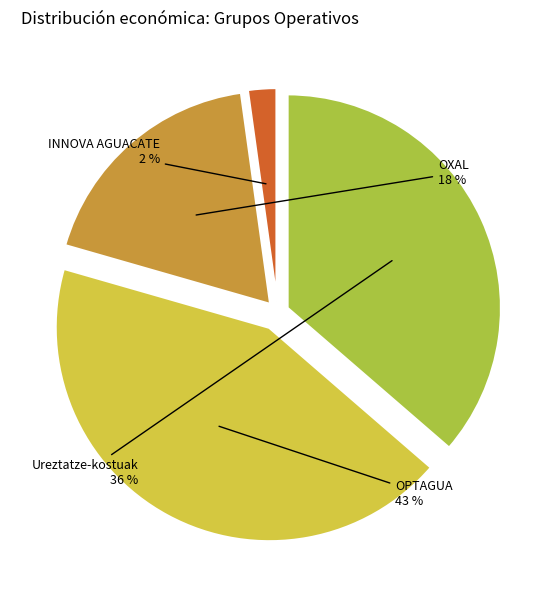

Is there any slice that represents more than half of the pie?

No